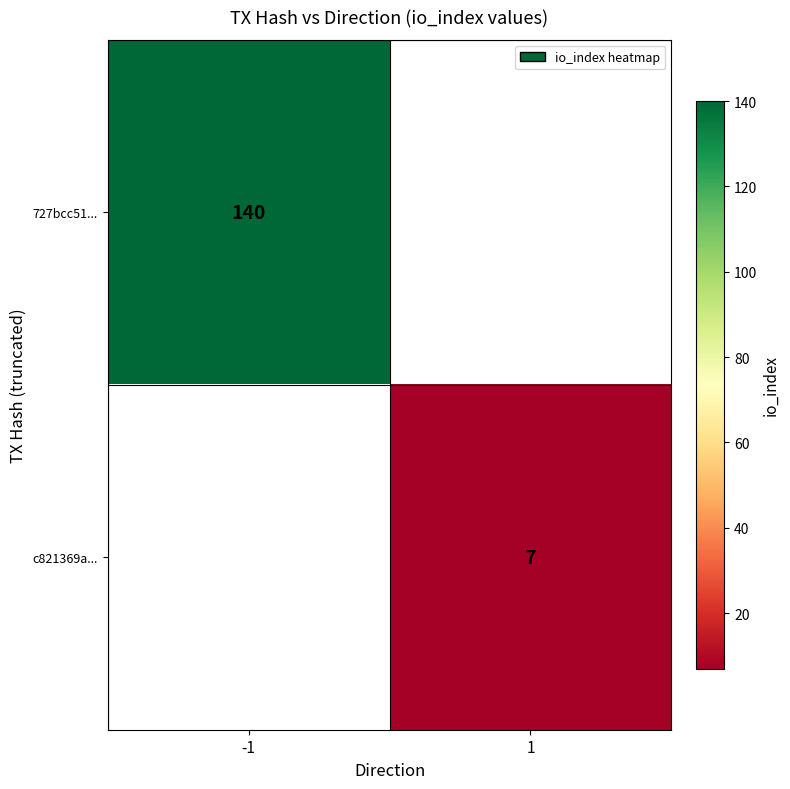

The value of 727bcc51... at -1 is 140. True or false?

True